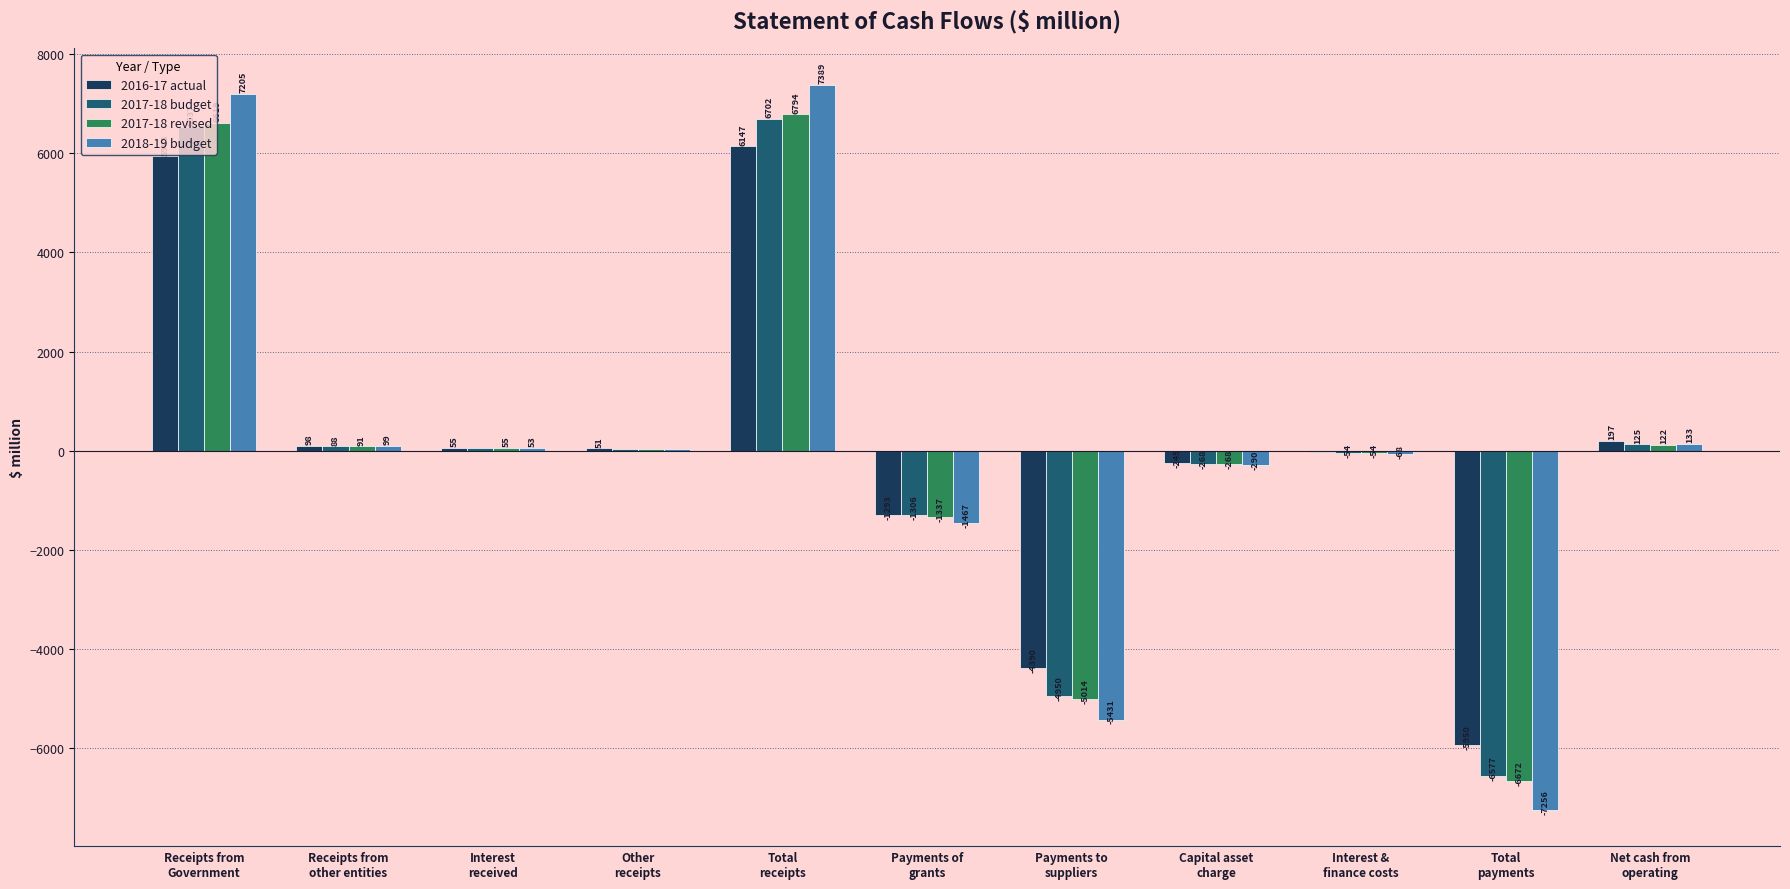

Which series has the largest total across all categories?

2016-17 actual